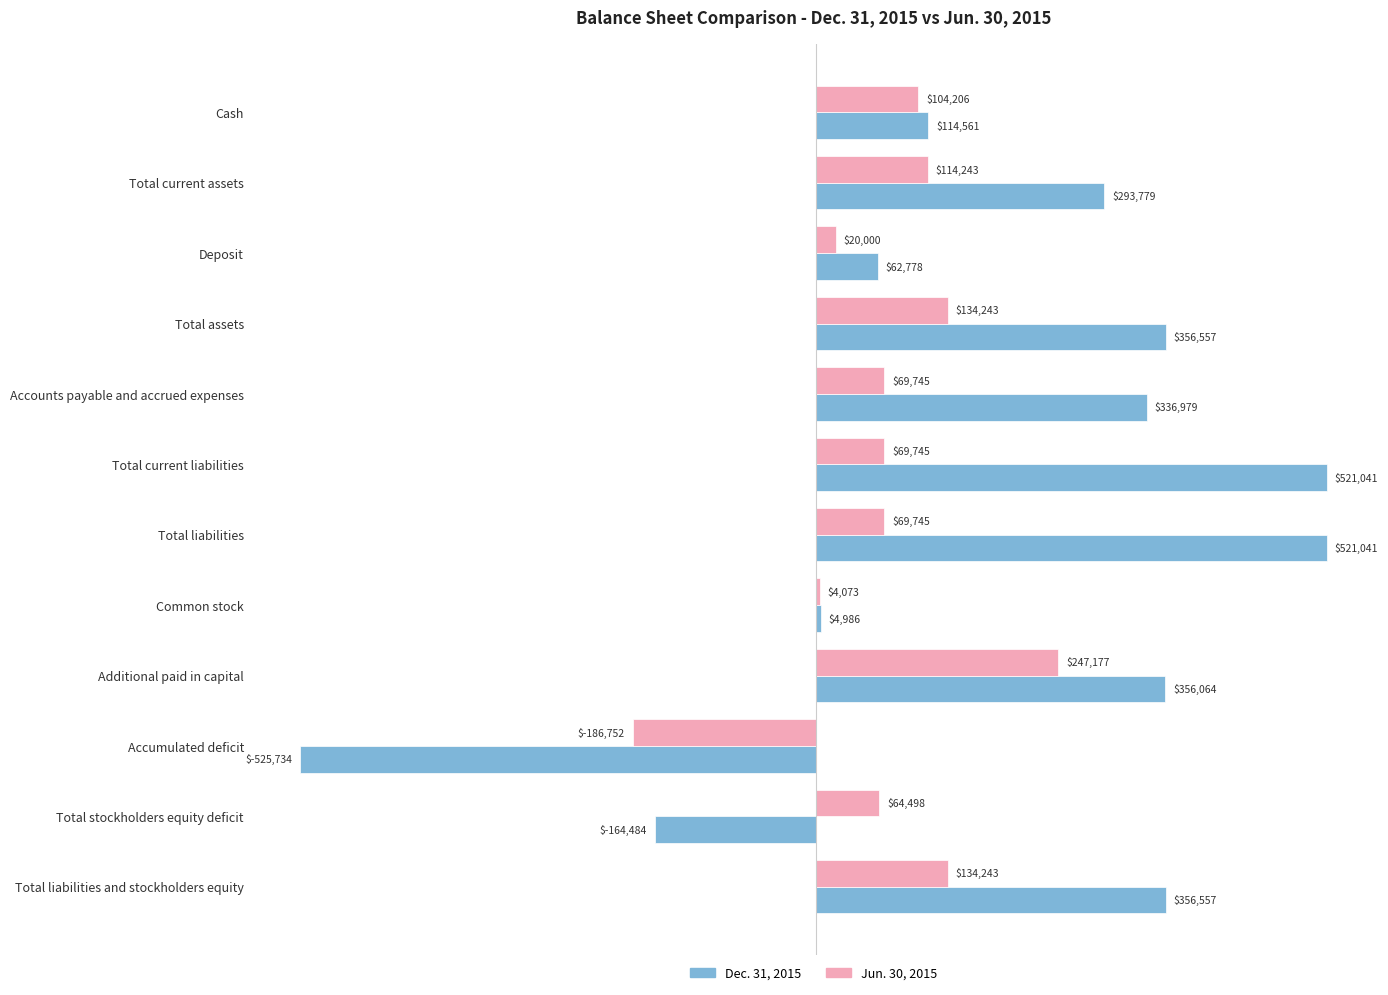

What is the difference between the maximum and minimum values in the Dec. 31, 2015 series?

1046775